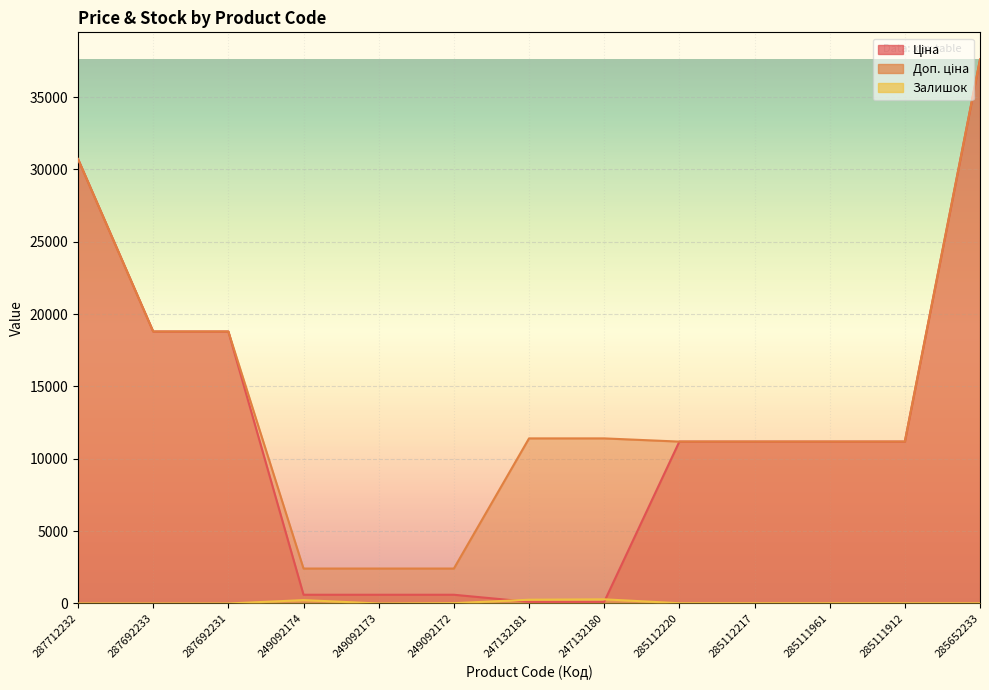

How many series are shown in this chart?

3